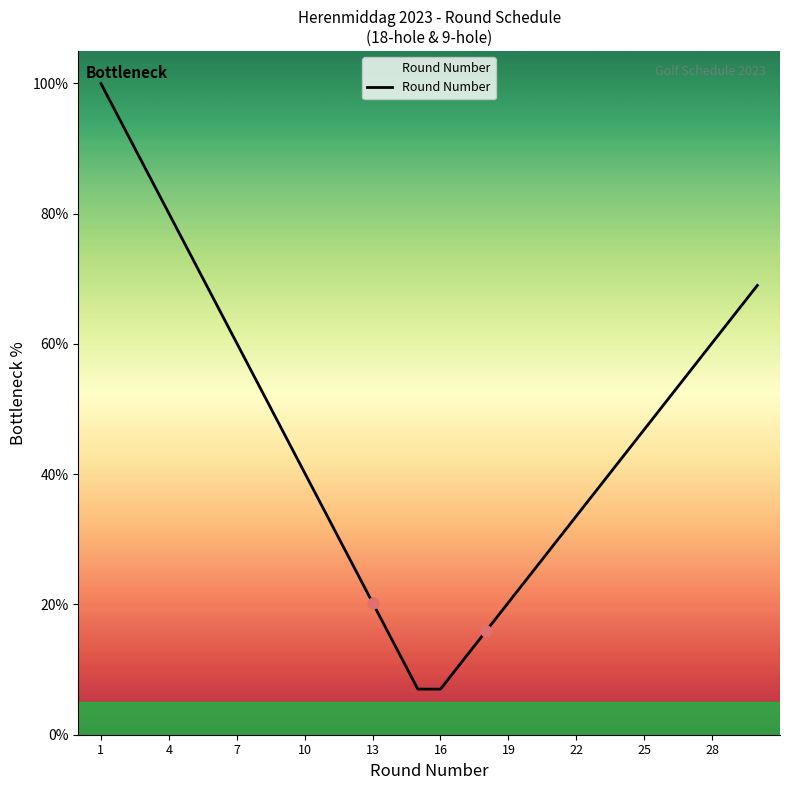

What is the greatest value displayed?

100.0